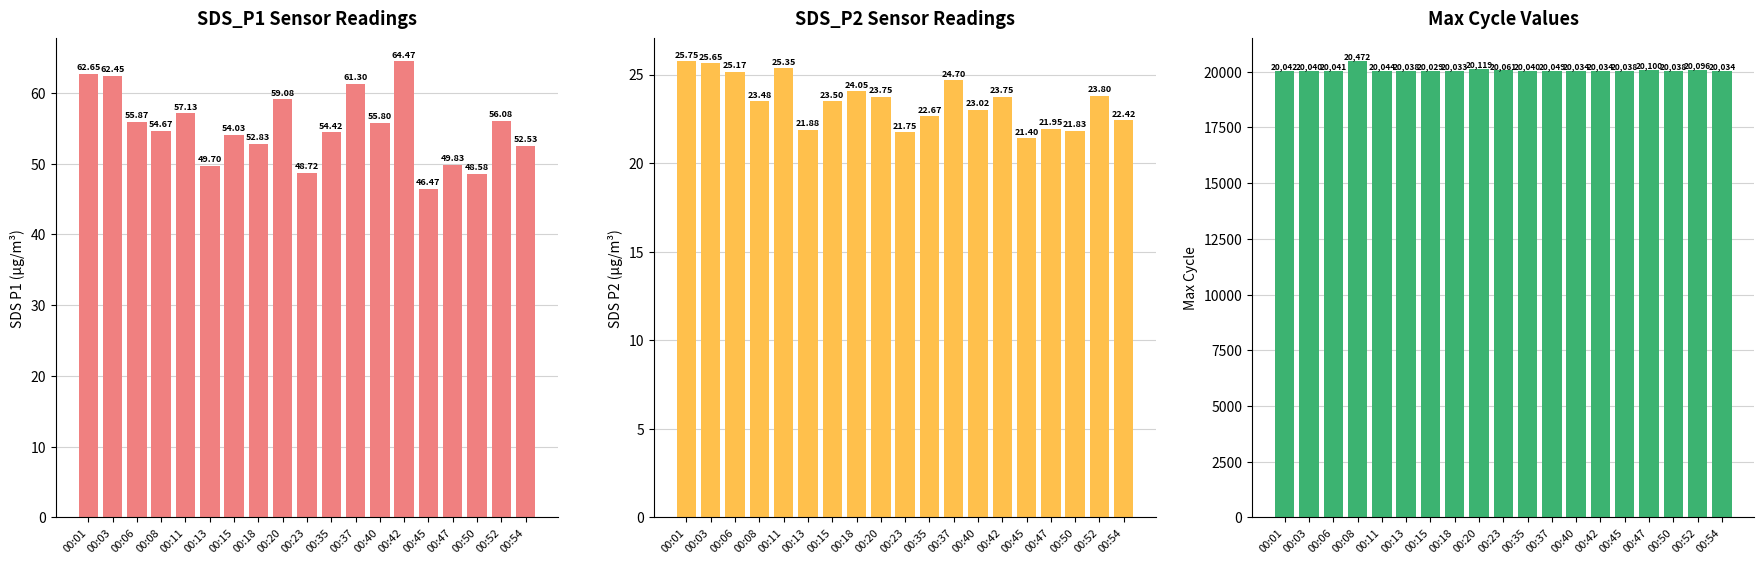

How many values in the SDS_P1 series are below 54?

7